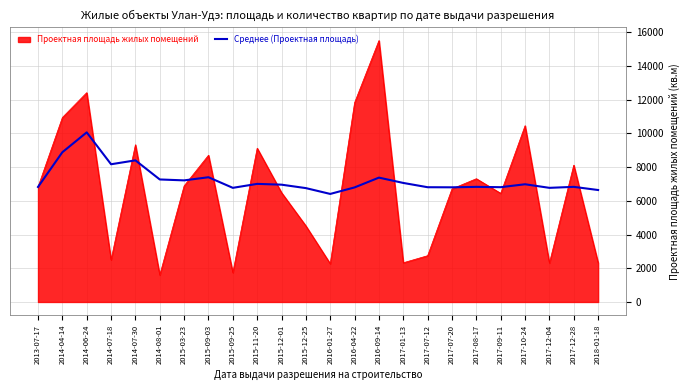

Which series has the widest spread of values?

Проектная площадь жилых помещений